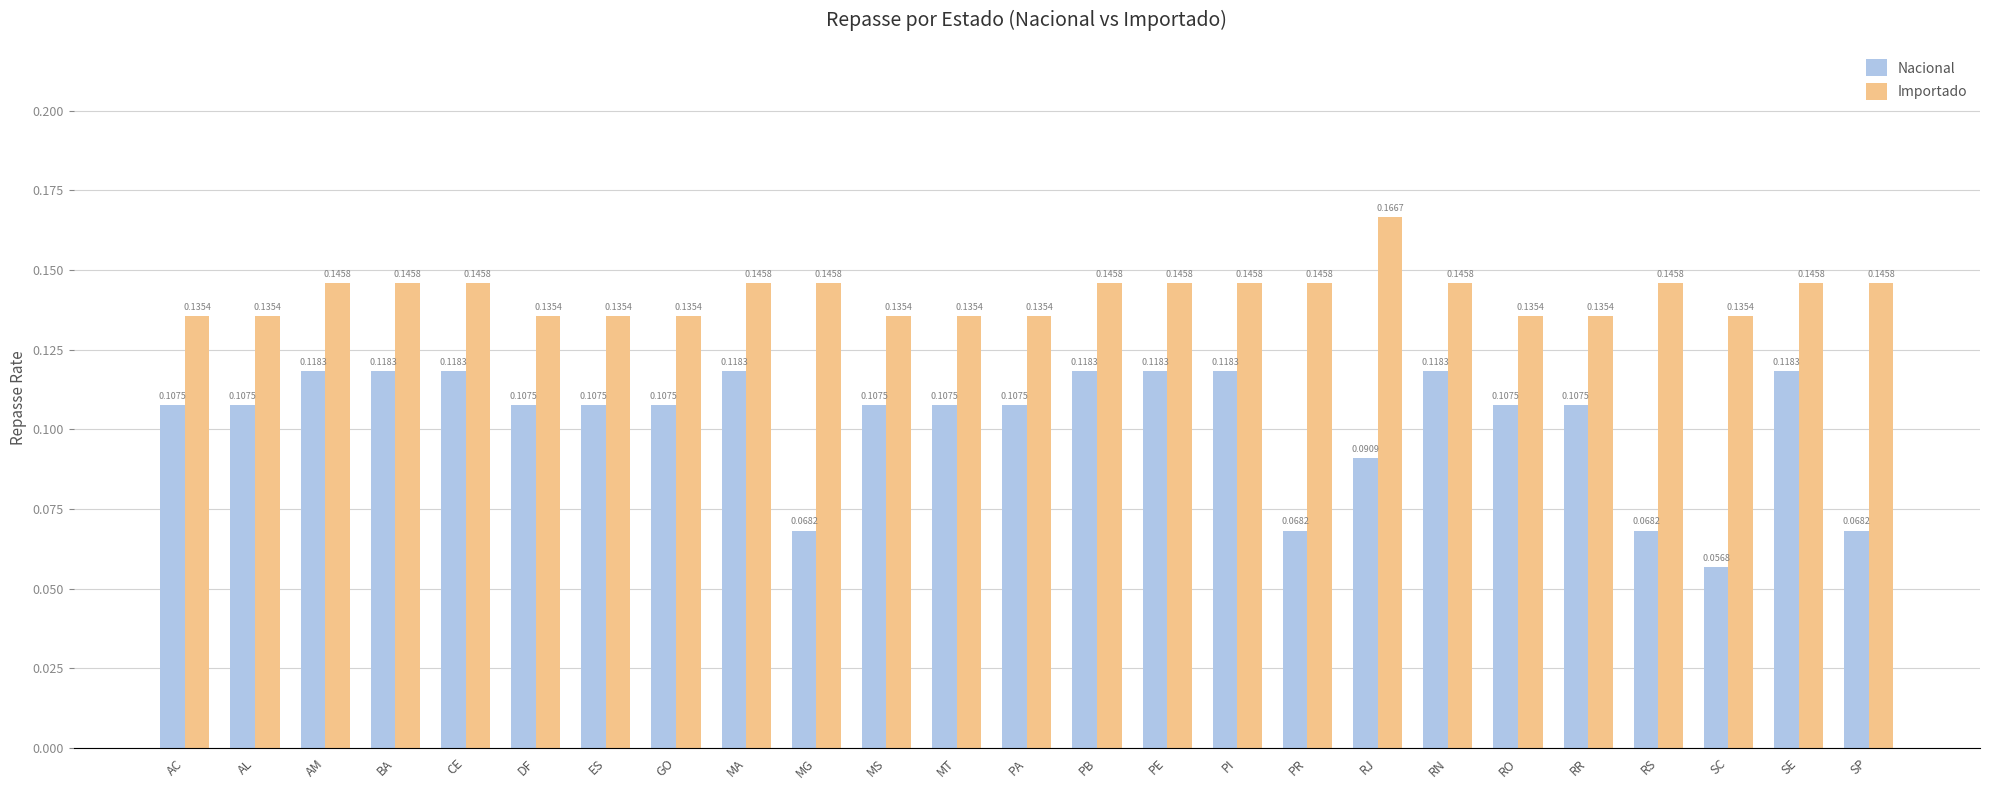

At which label does Nacional reach its minimum?

SC